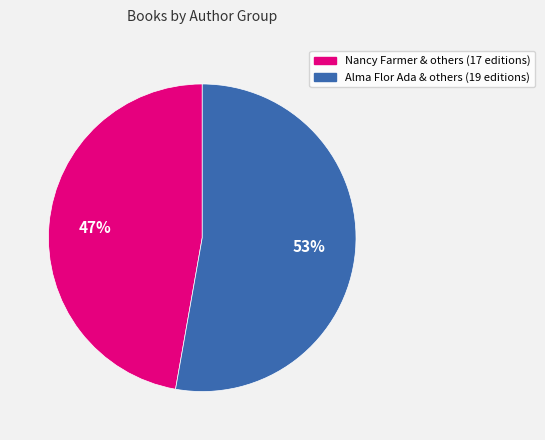

Is there any slice that represents more than half of the pie?

Yes